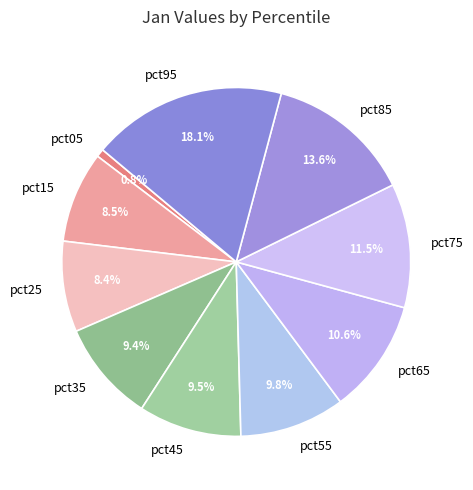

Between pct45 and pct75, which is larger?

pct75